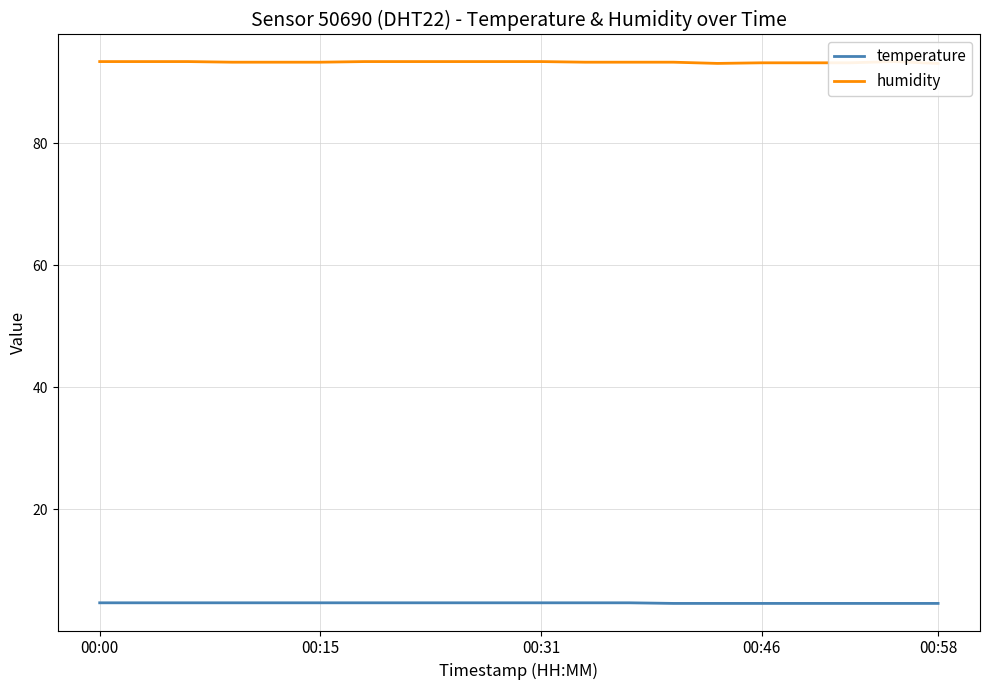

How many lines are shown in the chart?

2